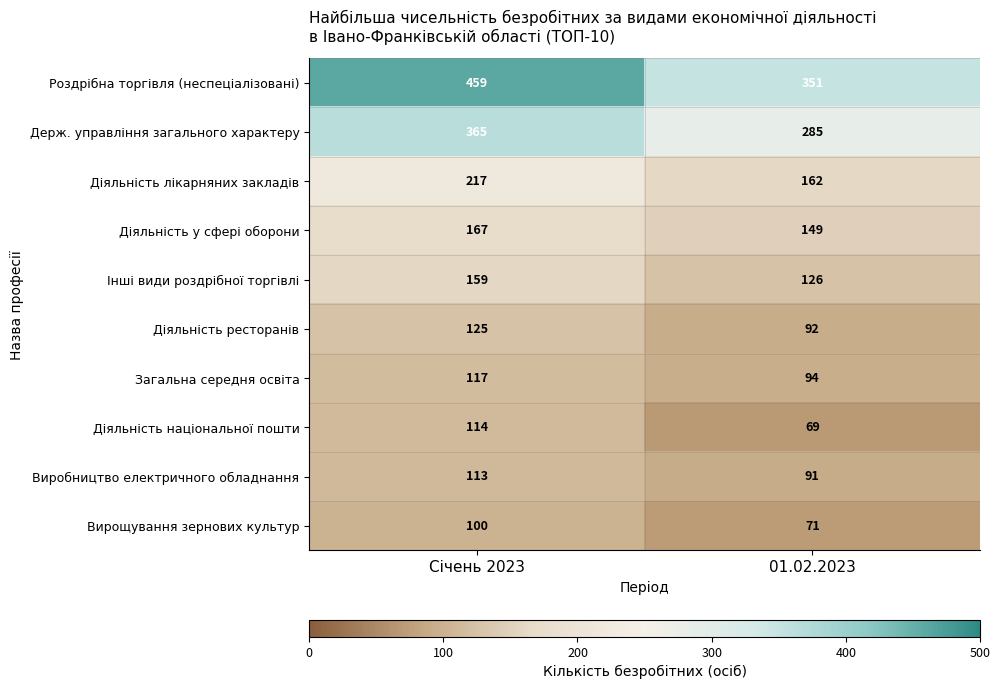

Which series changed the most between Січень 2023 and 01.02.2023?

Роздрібна торгівля (неспеціалізовані)